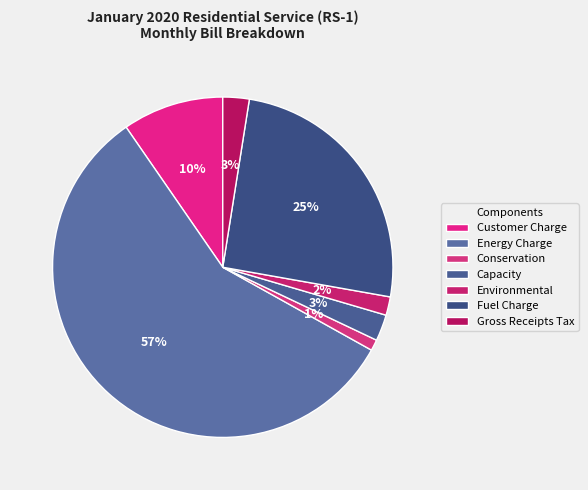

Is there a majority slice in this chart?

Yes